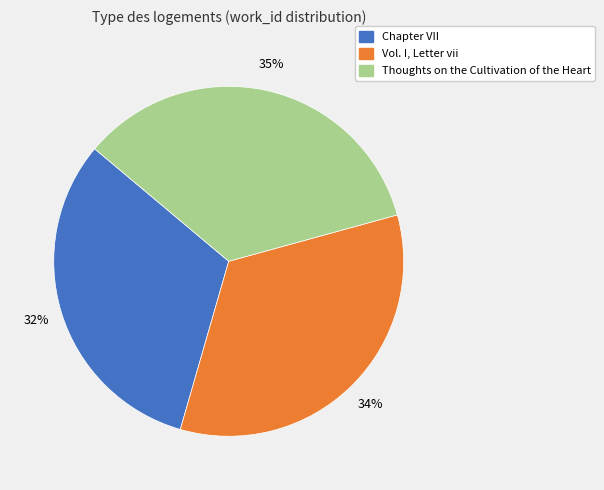

To the nearest percent, what is the average slice percentage?

33%